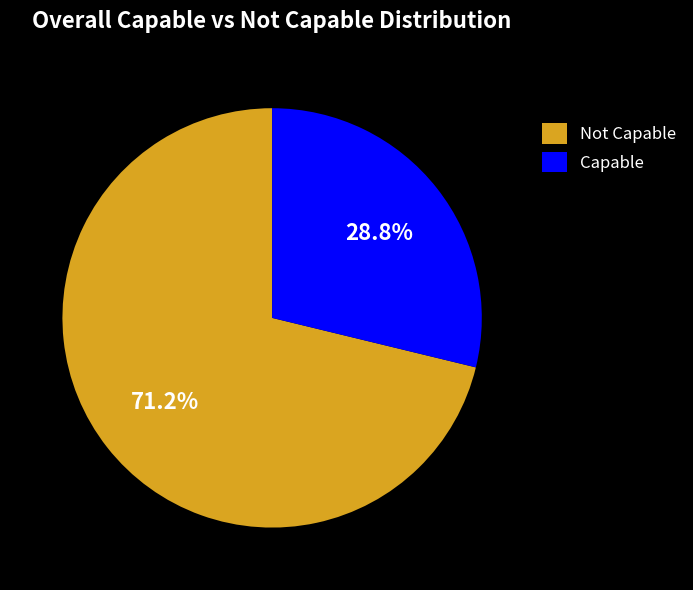

What is the total percentage of Capable and Not Capable?

100.0%